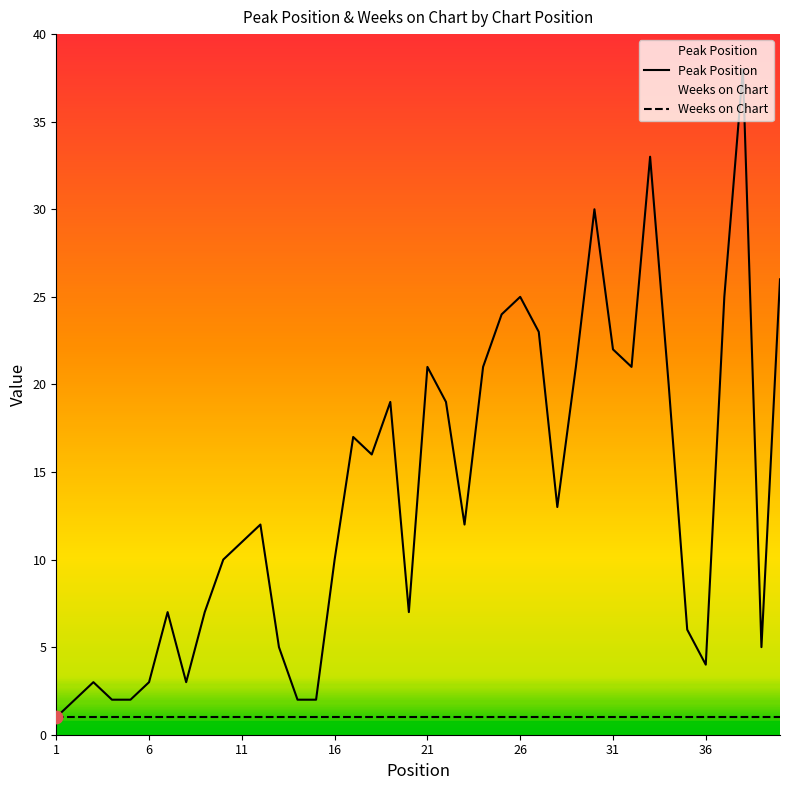

Which series has the largest total across all categories?

Peak Position